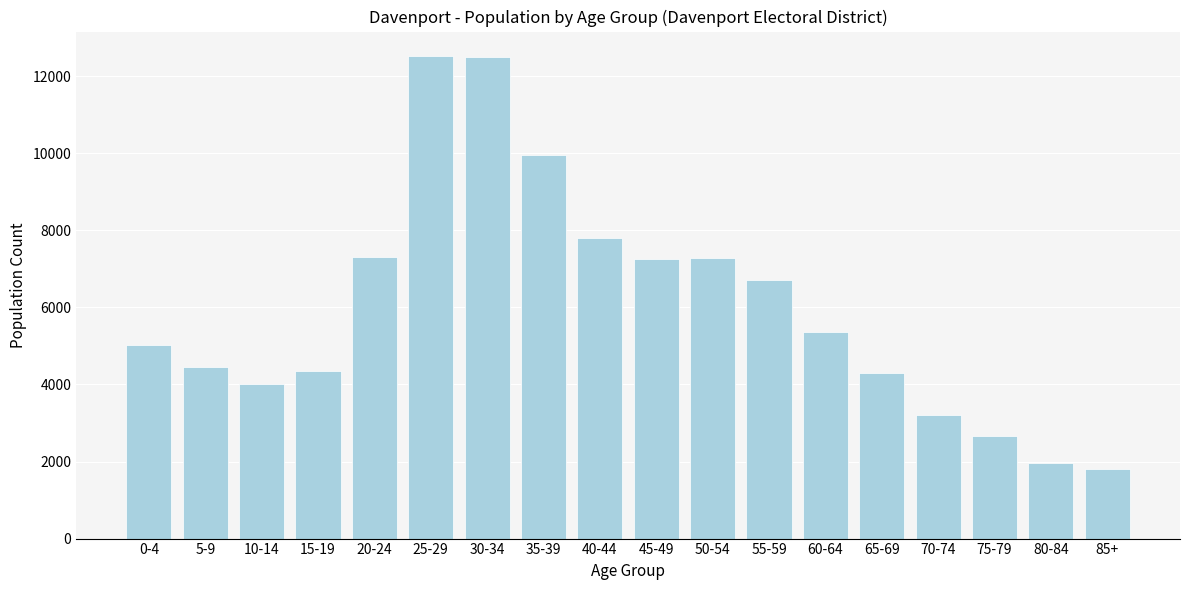

Approximately how many times larger is the value at 35-39 compared to 25-29?

0.8